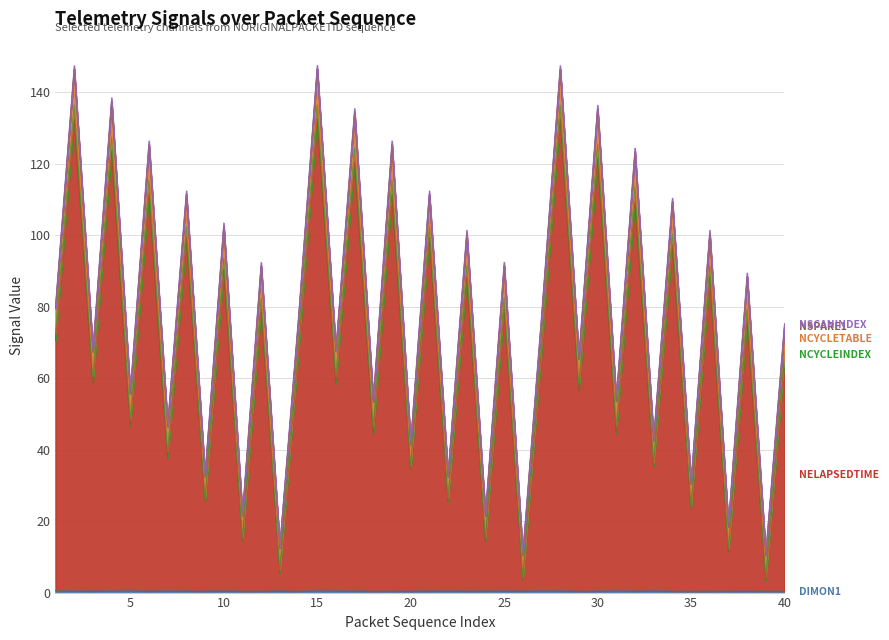

Where is the first local minimum for NCYCLETABLE?

3